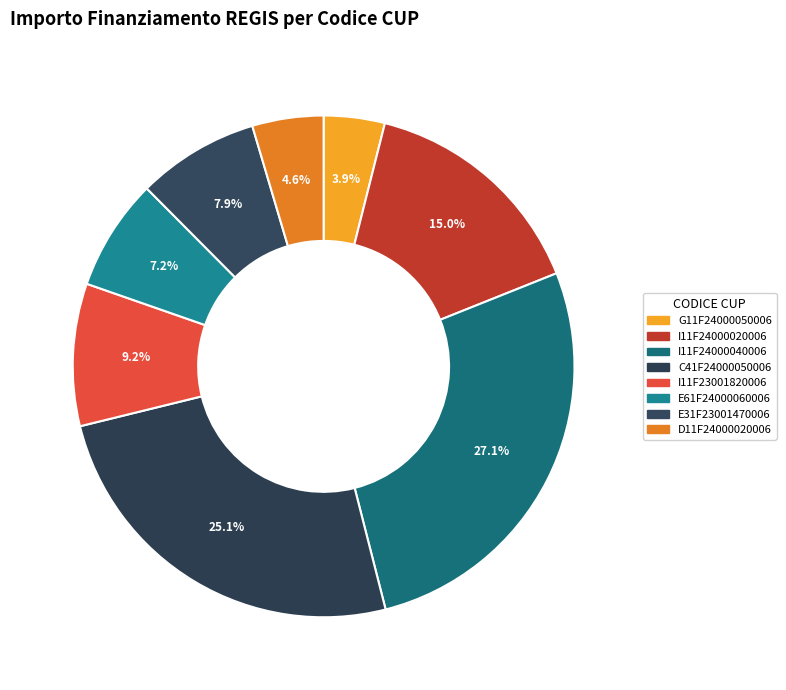

What is the change in value from I11F23001820006 to E61F24000060006?

-15006